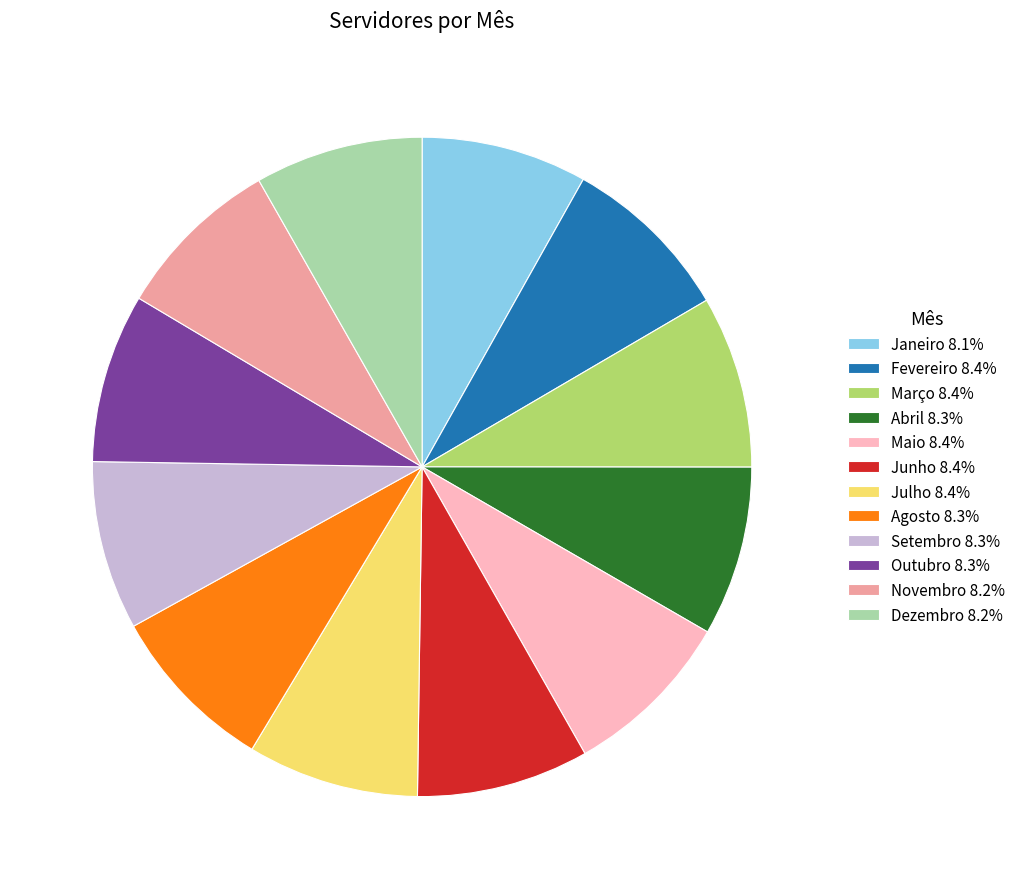

How many segments does this pie chart have?

12